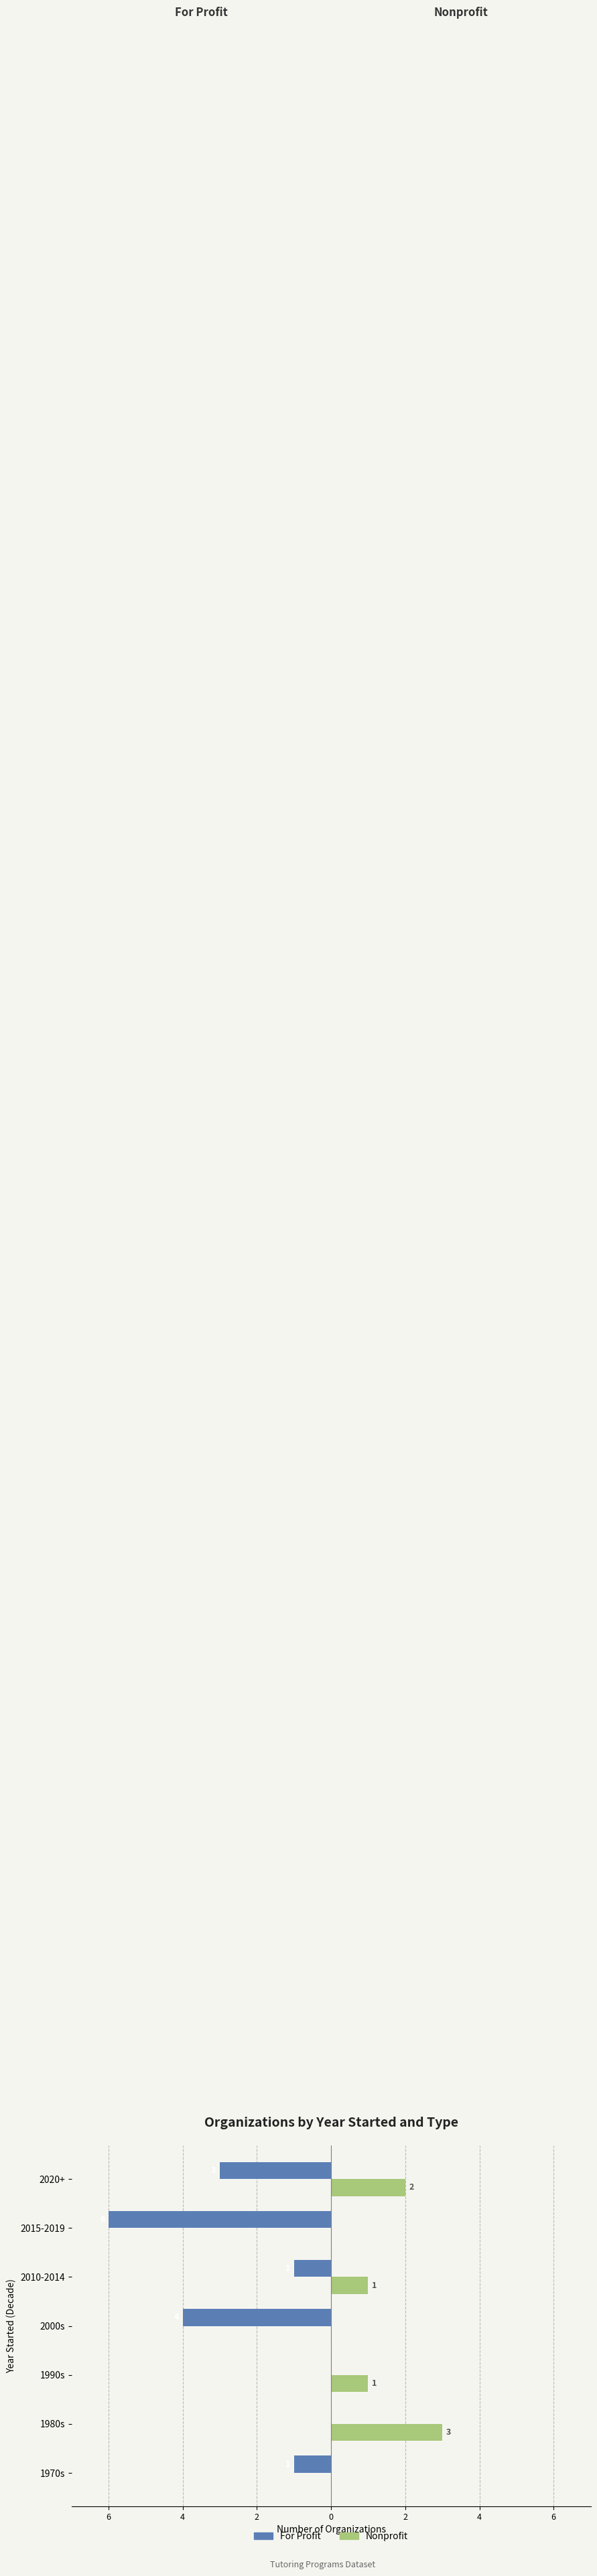

What are all the series names shown in the legend?

For Profit, Nonprofit